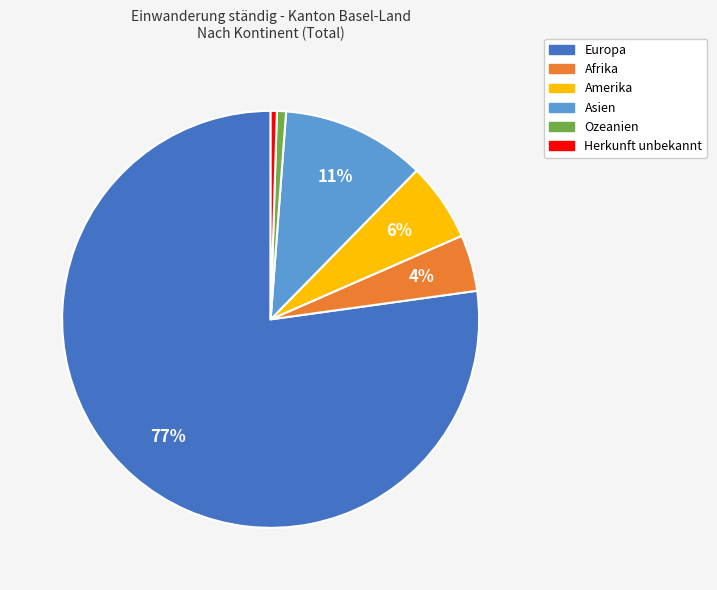

How many slices are in this pie chart?

6